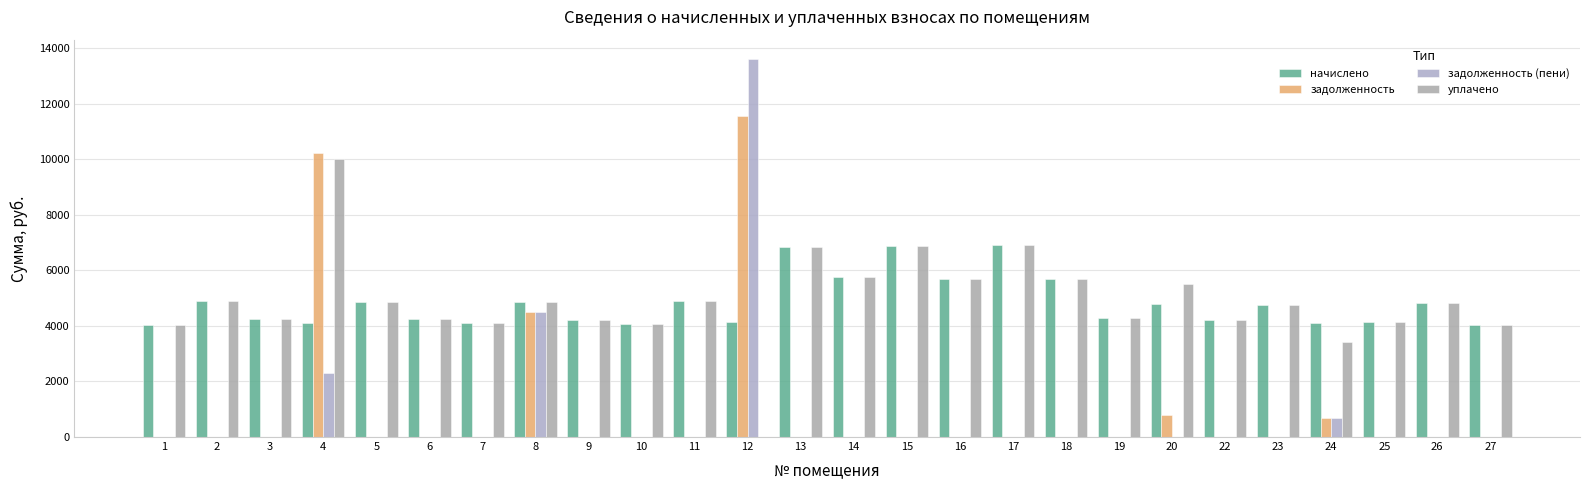

Which series changed the most between 13 and 23?

начислено